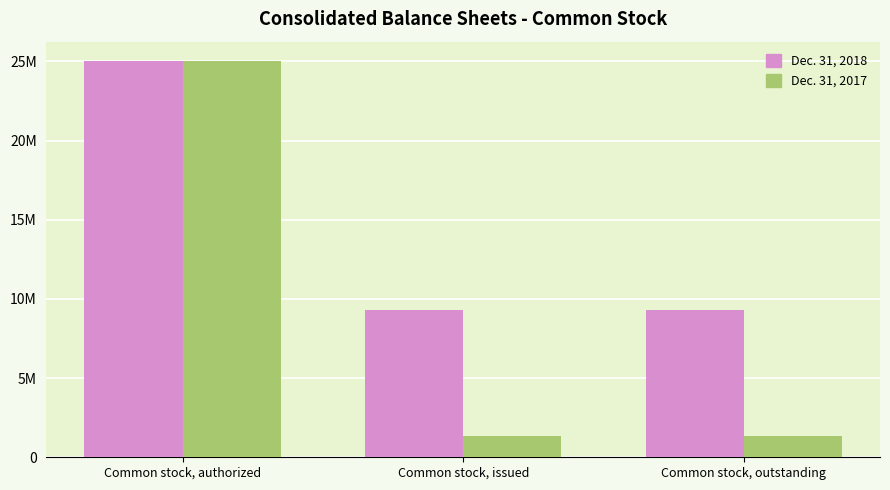

At which category is the sum across all series the highest?

Common stock, authorized